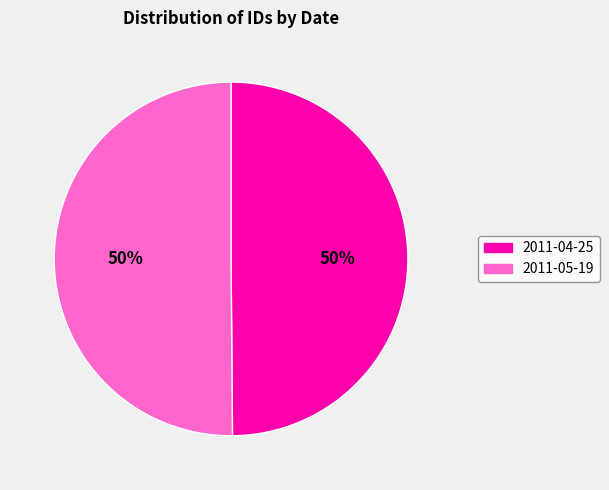

Is it true that 2011-05-19 is 45% of the pie?

False